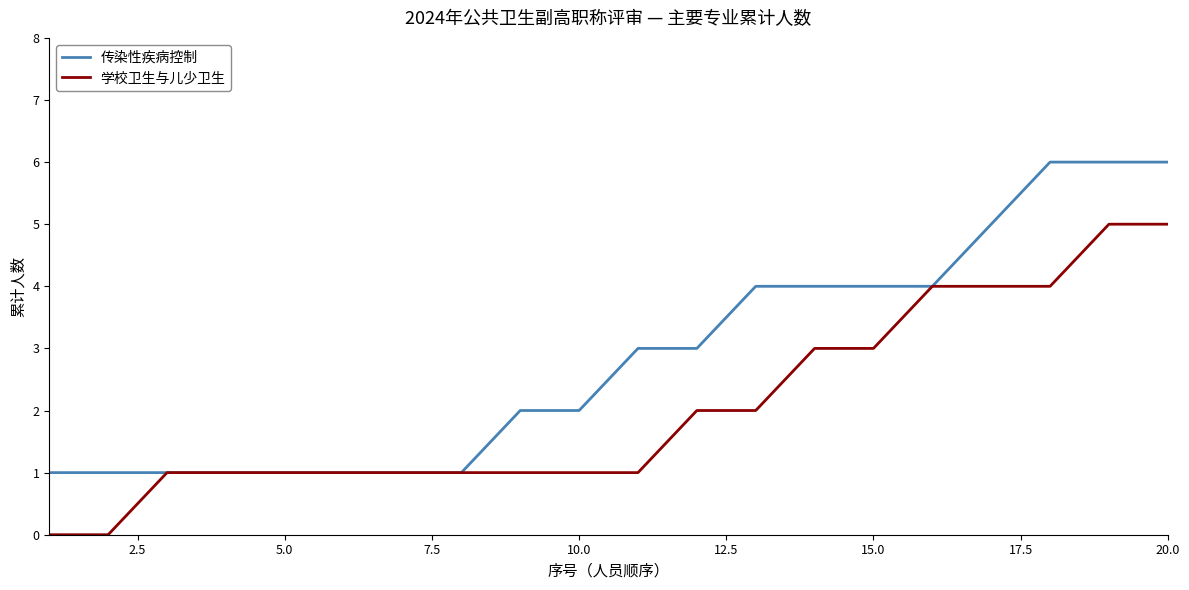

Rank the series by their maximum value, from highest to lowest.

传染性疾病控制, 学校卫生与儿少卫生